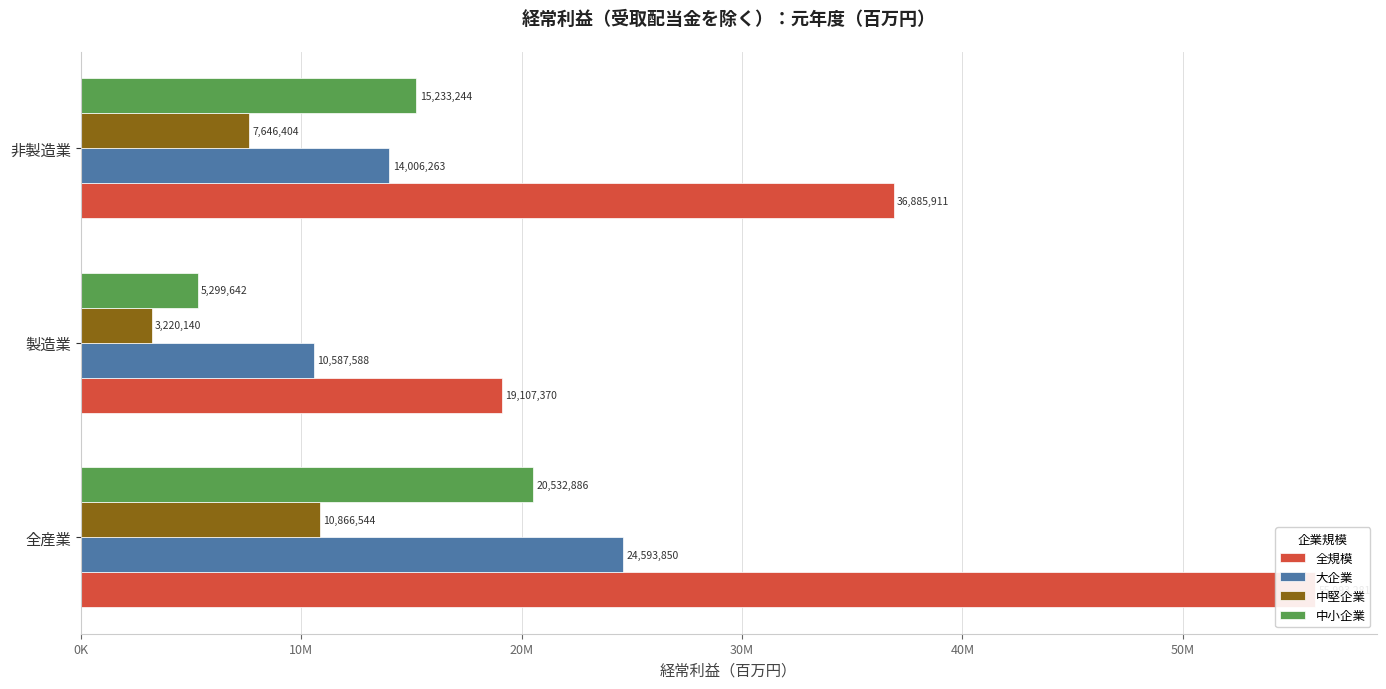

Are the bars horizontal?

Yes